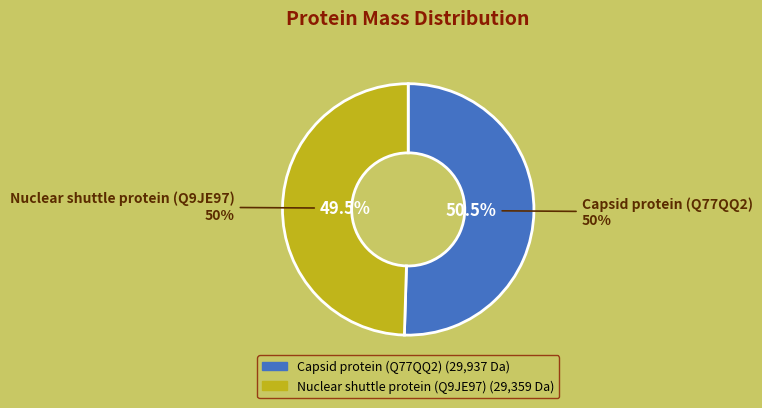

Between Nuclear shuttle protein (Q9JE97) and Capsid protein (Q77QQ2), which is larger?

Capsid protein (Q77QQ2)